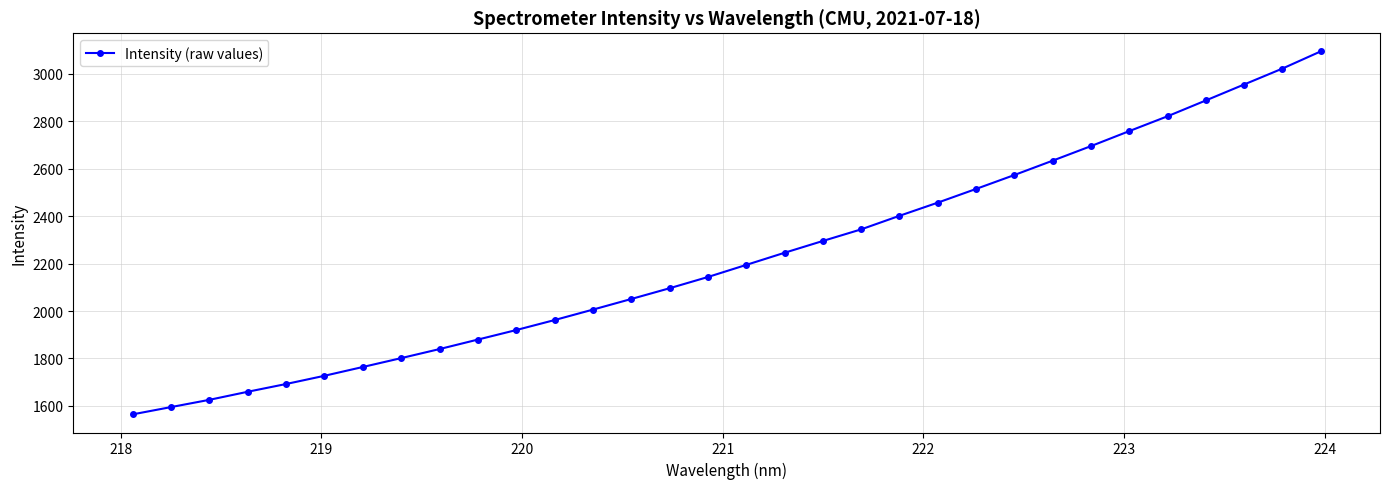

What is the value of the 2nd point from the left?

1595.2